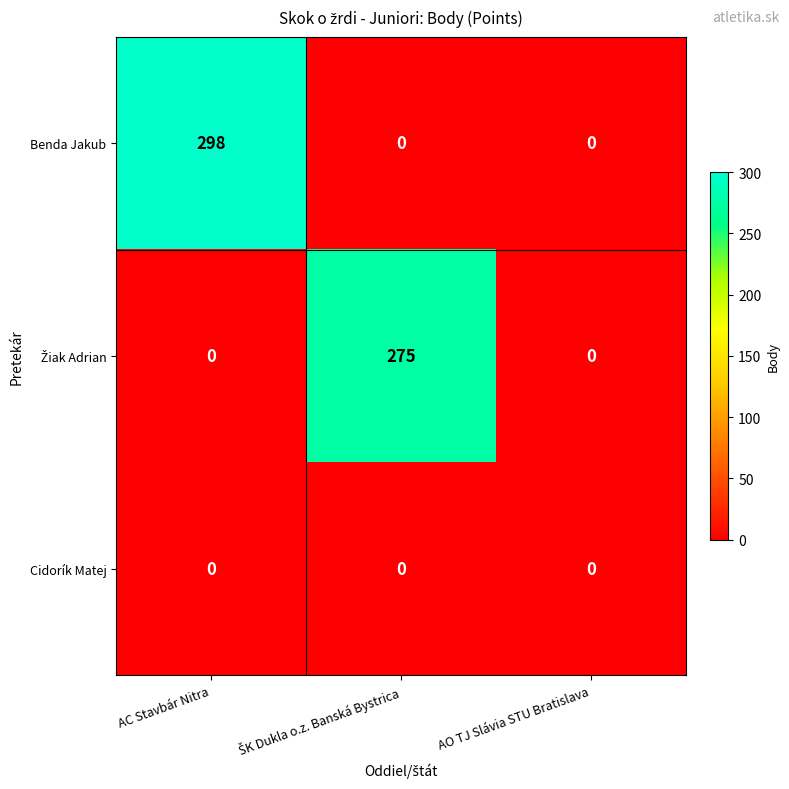

Is it true that Benda Jakub equals 0 at AO TJ Slávia STU Bratislava?

True